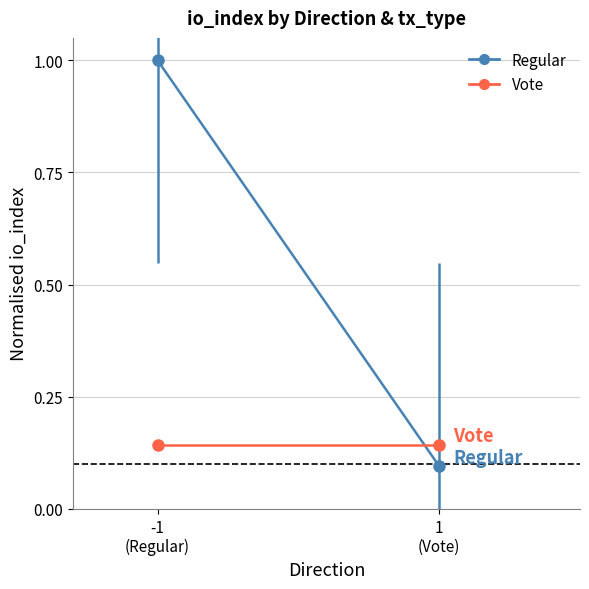

What is the smallest value displayed?

0.1